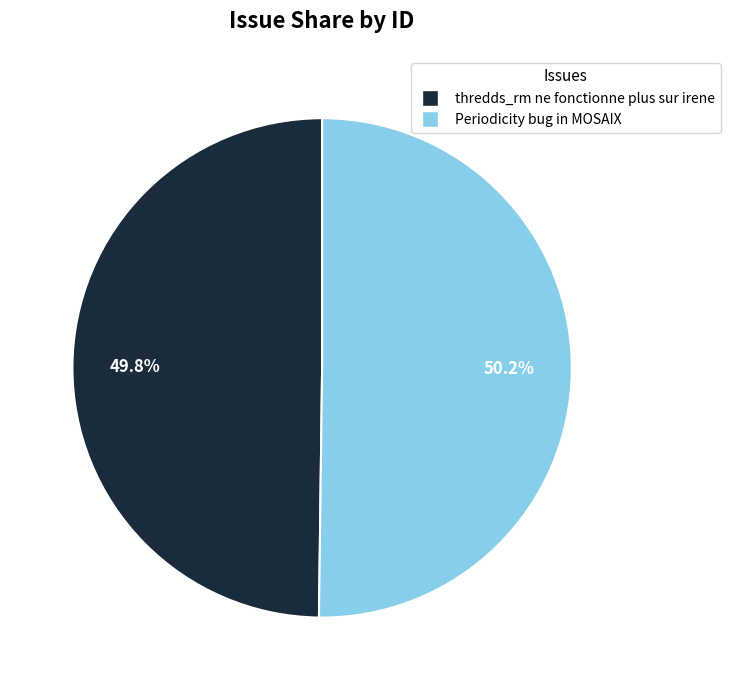

How many slices are in this pie chart?

2